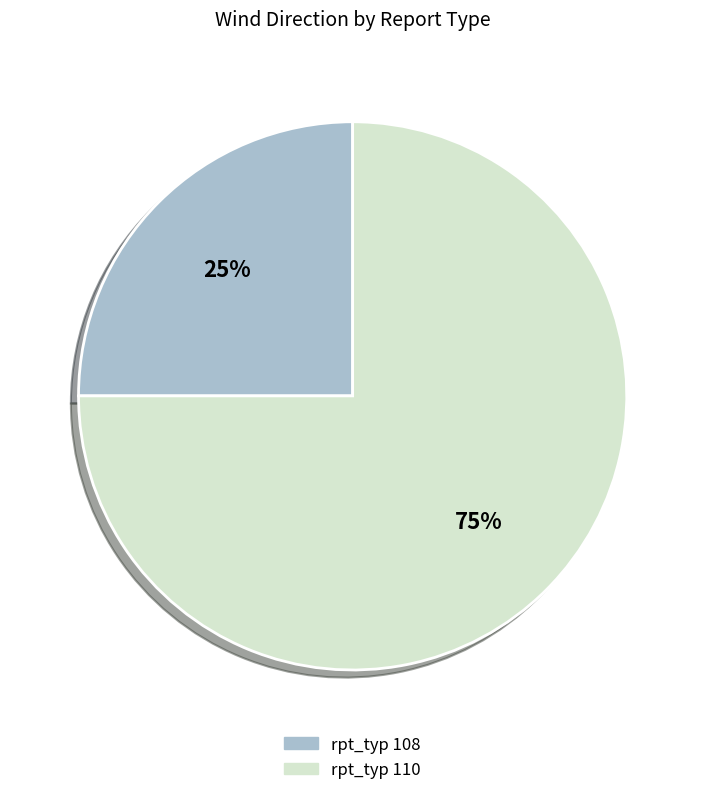

To the nearest percent, what is the difference between the largest and smallest slice percentages?

50%